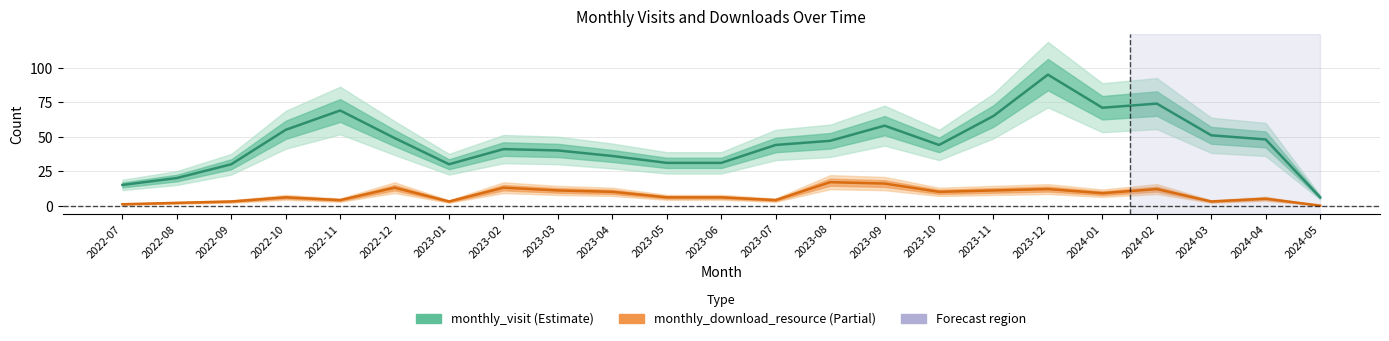

What is the maximum value shown in the chart?

95